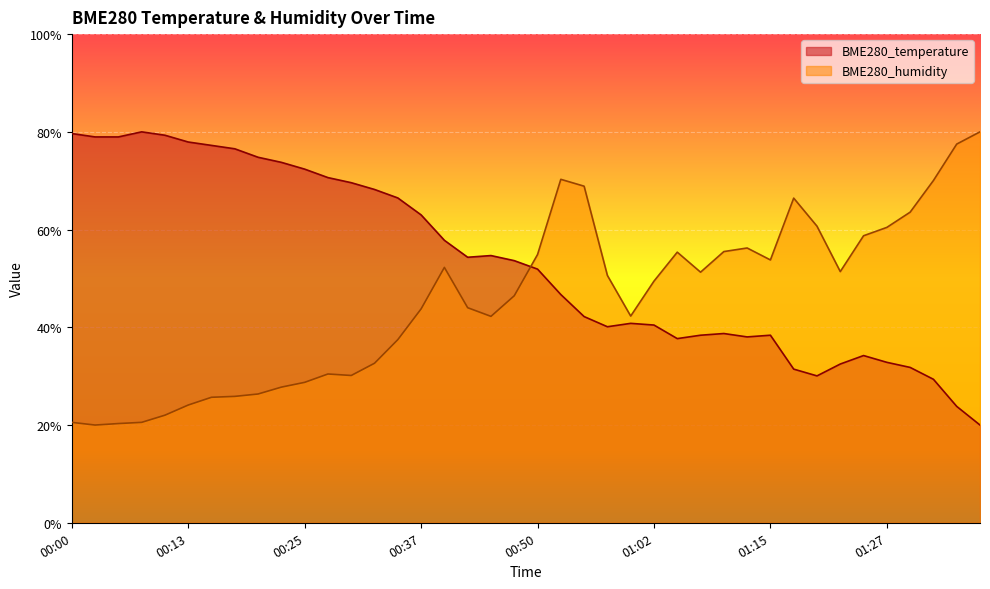

At which category is the sum across all series the highest?

00:52